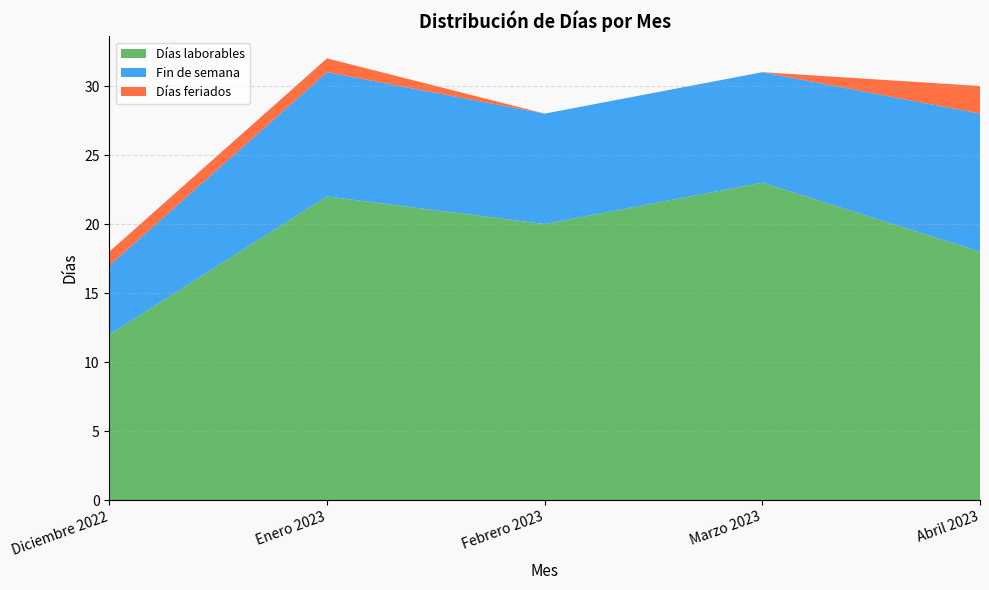

Reading left to right, what are all the values shown in this chart?

Días laborables: Diciembre 2022=12	Enero 2023=22	Febrero 2023=20	Marzo 2023=23	Abril 2023=18
Fin de semana: Diciembre 2022=5	Enero 2023=9	Febrero 2023=8	Marzo 2023=8	Abril 2023=10
Días feriados: Diciembre 2022=1	Enero 2023=1	Febrero 2023=0	Marzo 2023=0	Abril 2023=2